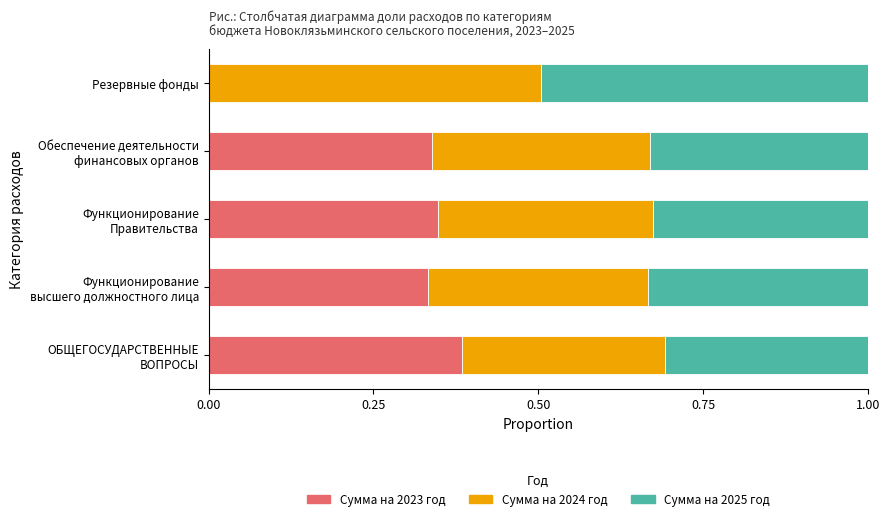

The Сумма на 2023 год series shows -0.1 at Резервные фонды. True or false?

False